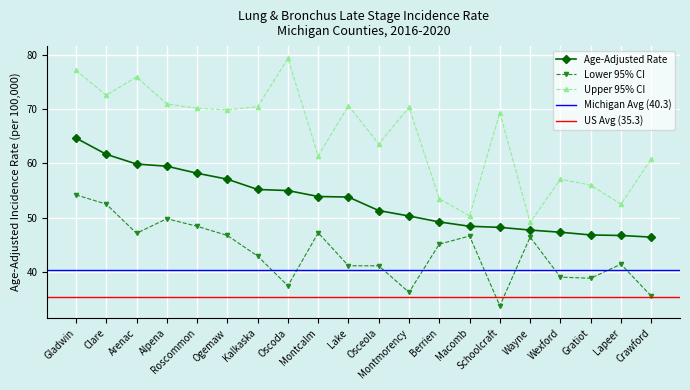

What is the sum of all Age-Adjusted Rate values?

1061.3